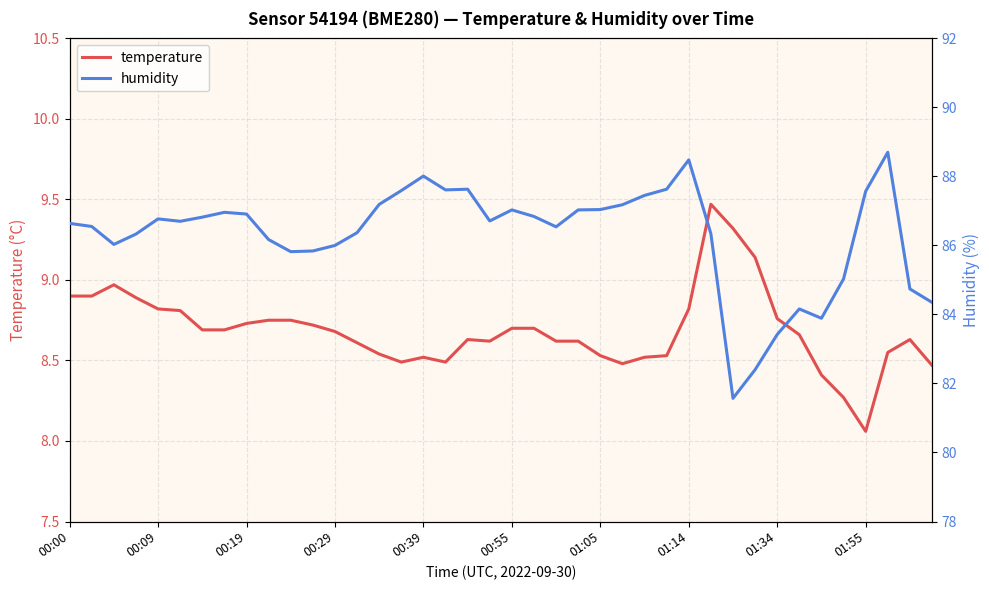

True or false: humidity has a value of 88.5 at 01:14.

True